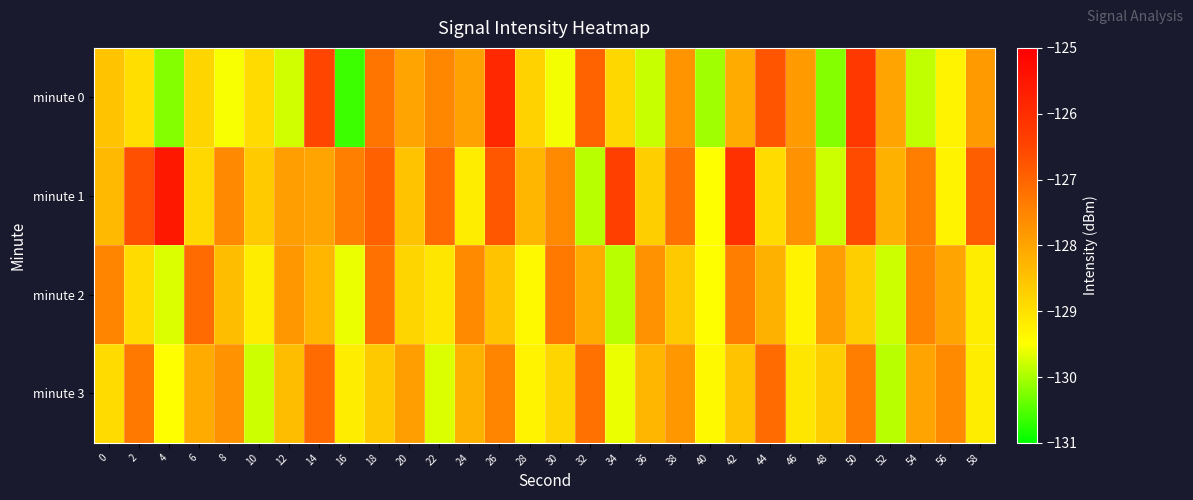

At which category is the sum across all series the highest?

26